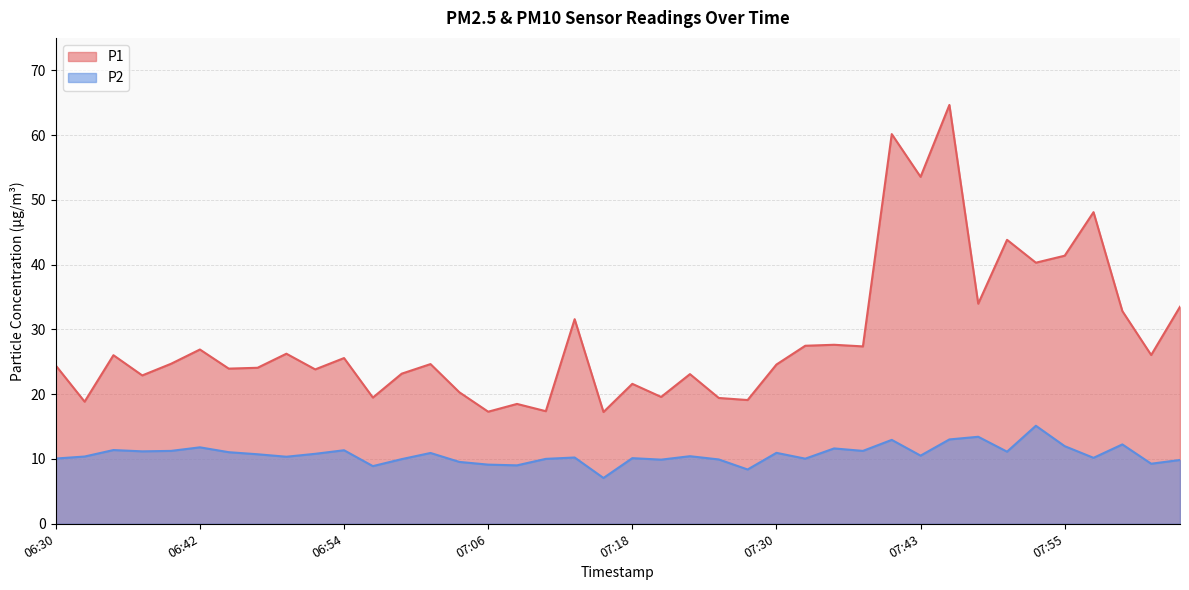

How many values in the P2 series are below 10?

11